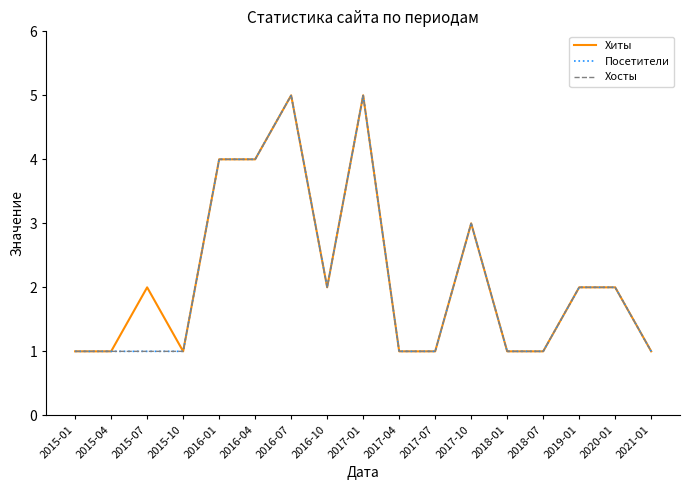

Is the value of Хиты at 2017-07 greater than the value of Посетители at 2017-07?

No